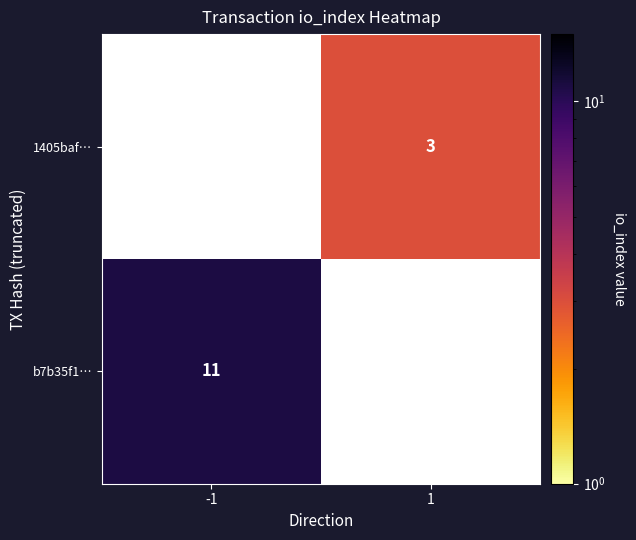

True or false: b7b35f1… has a value of 11 at -1.

True